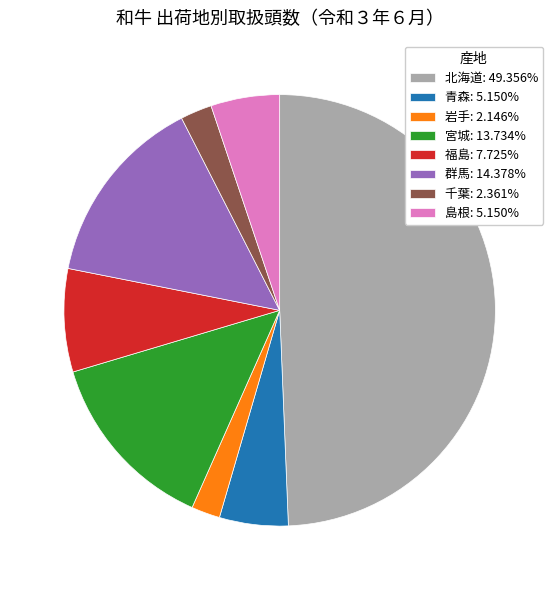

Approximately how many times larger is the value at 宮城 compared to 福島?

1.8